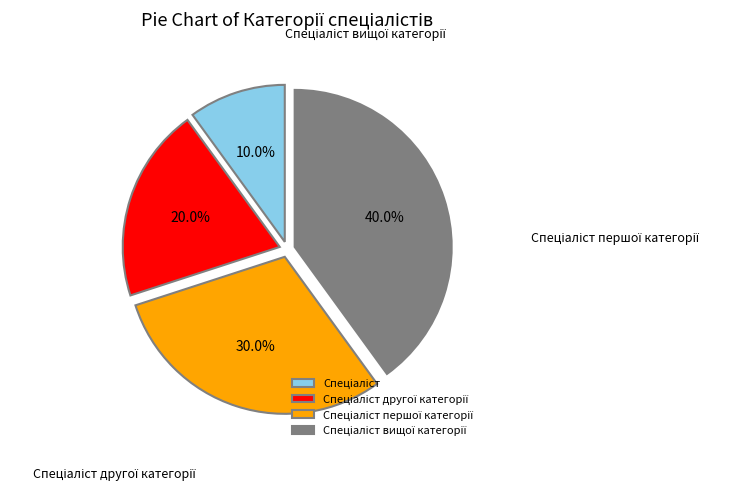

How many slices are in this pie chart?

4